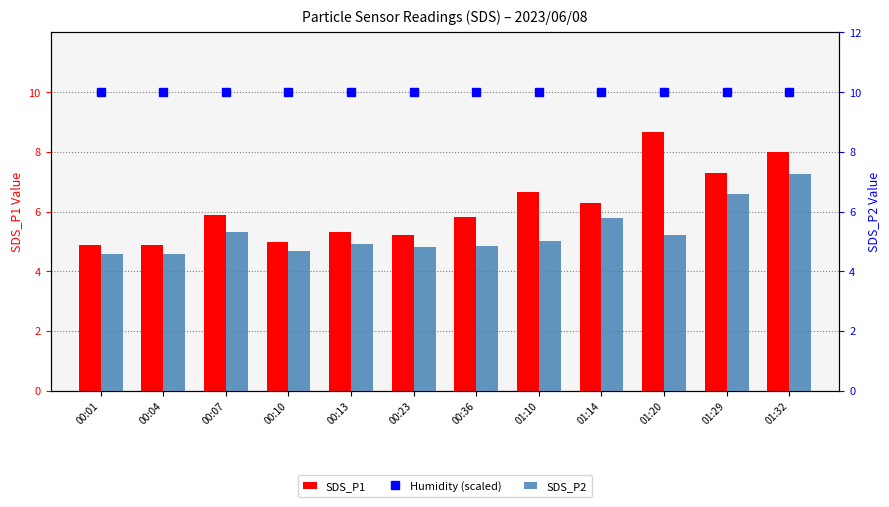

The value of Humidity (scaled) at 01:32 is 17.7. True or false?

False